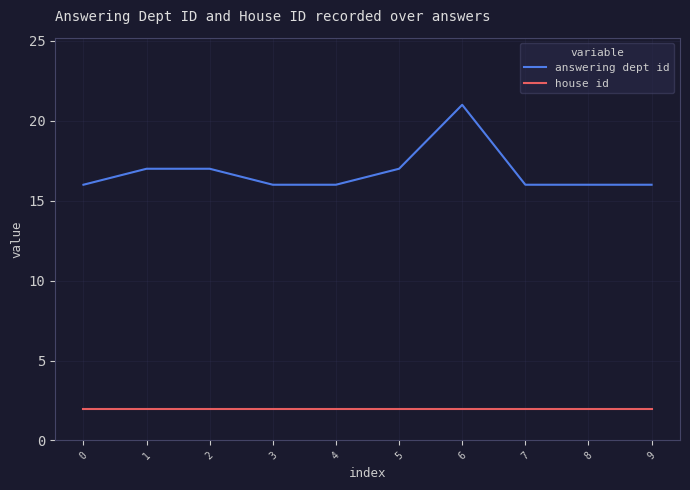

Which category has the highest value across all series?

6